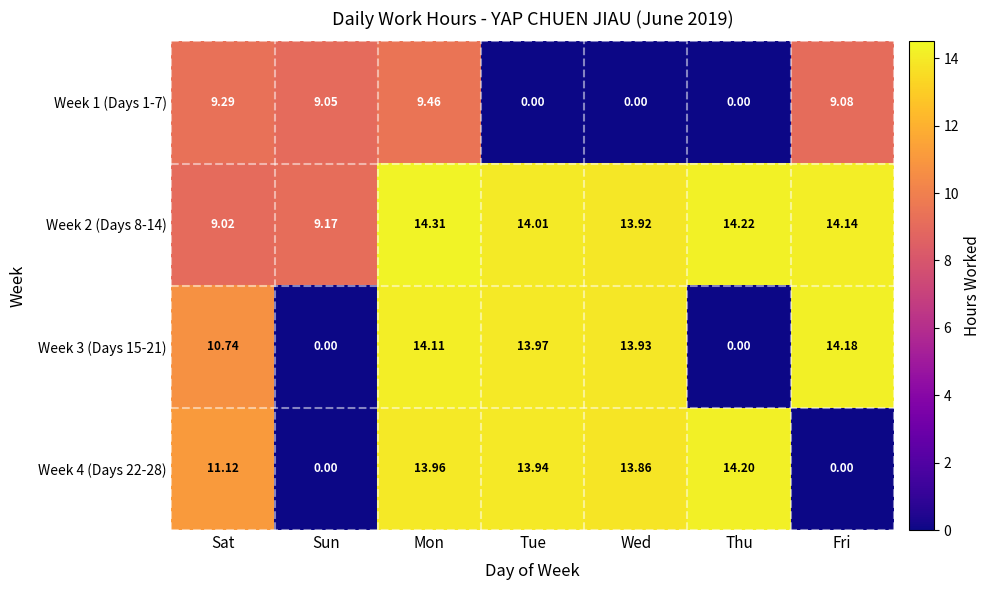

Is the value of Week 4 (Days 22-28) at Mon greater than the value of Week 1 (Days 1-7) at Sun?

Yes